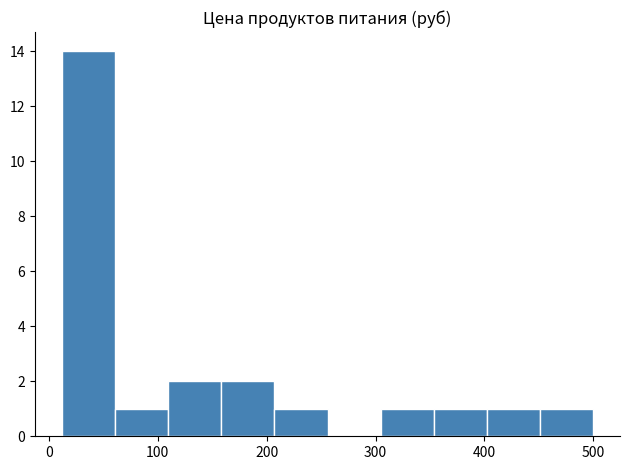

Reading left to right, list every bar in this chart as the range it spans on the x-axis followed by its height. Neither the bar edges nor the heights are printed on the chart, so give them approximately, as read against the axes.

10 to 60: 14
60 to 110: 1
110 to 160: 2
160 to 210: 2
210 to 260: 1
260 to 300: 0
300 to 350: 1
350 to 400: 1
400 to 450: 1
450 to 500: 1